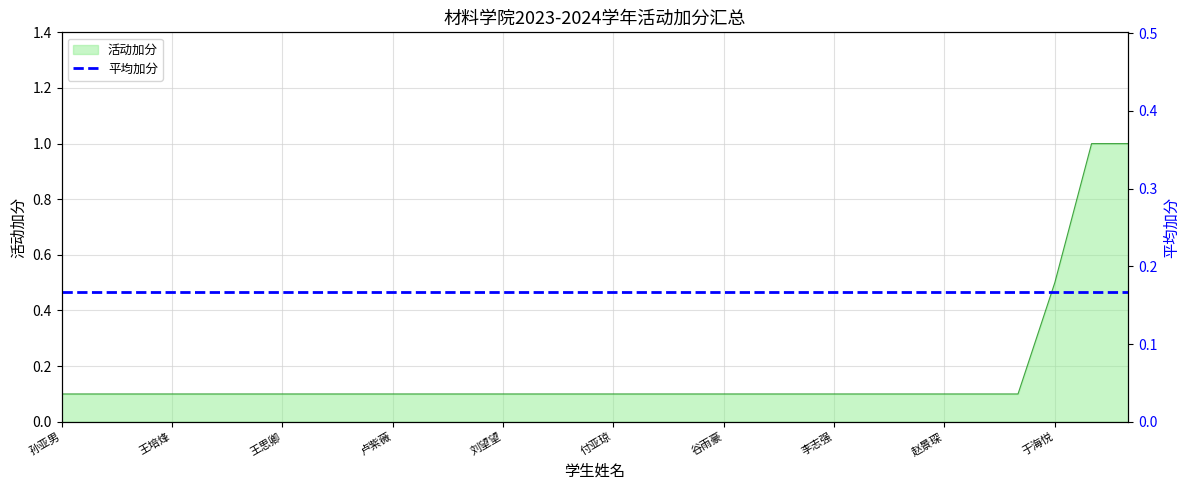

Rank the categories by value from highest to lowest.

袁玥, 许文静, 于海悦, 孙亚男, 刘子仪, 张艺铭, 王培烽, 闫赫宬, 刘兴涛, 王思卿, 王丽萍, 邓茹荟, 卢紫薇, 郭昊, 李雪倩, 刘望望, 张浩杰, 丰晓宇, 付亚琼, 陈鹏, 张杰, 谷雨豪, 魏宇辰, 王岩, 李志强, 和耀楠, 崔宁, 赵景琛, 王晗, 邱志明